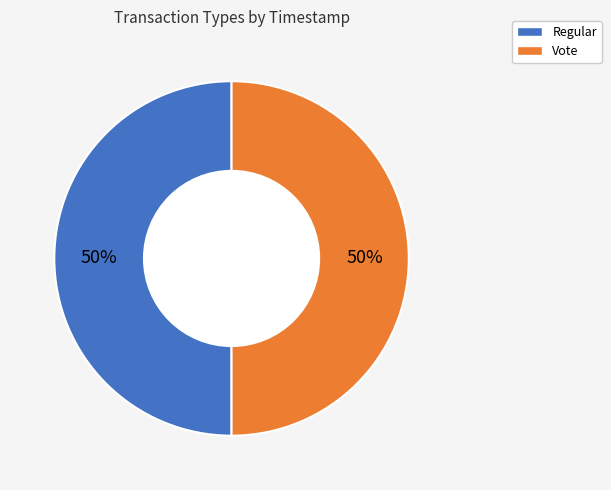

To the nearest percent, what portion does Vote represent?

50%